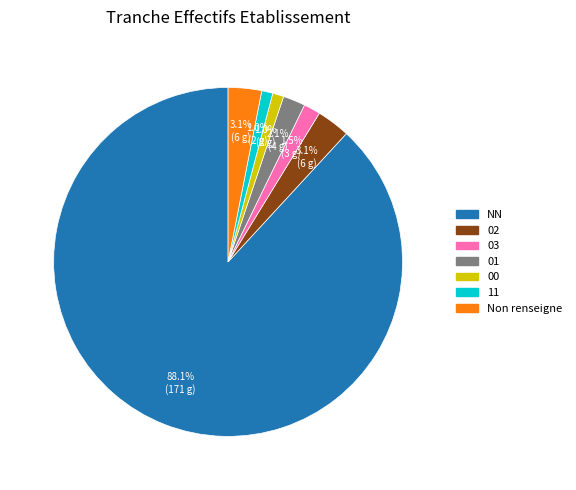

How many slices are in this pie chart?

7